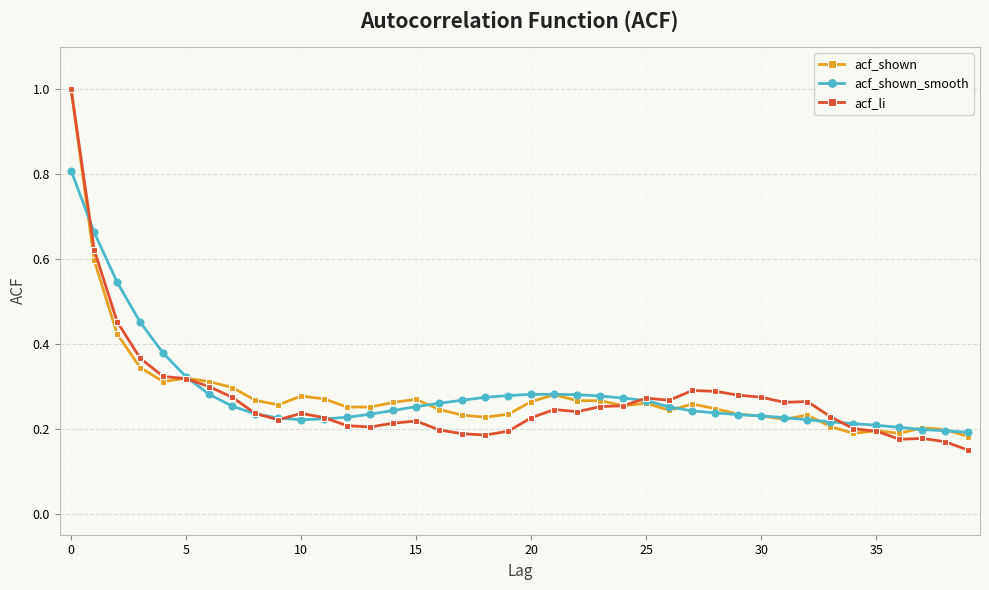

Which series has the widest spread of values?

acf_li